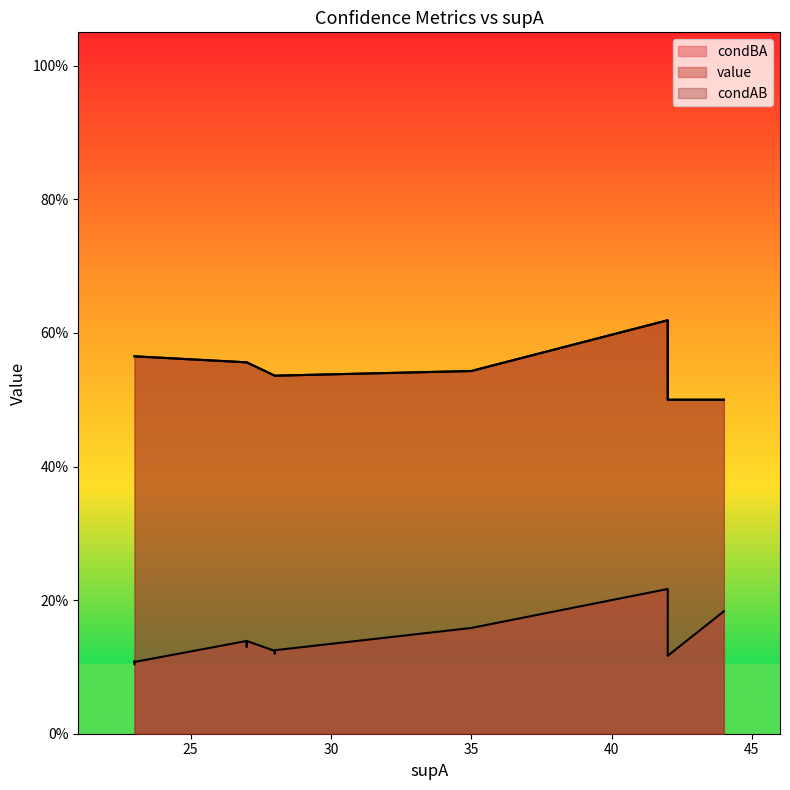

What is the maximum value shown in the chart?

0.6